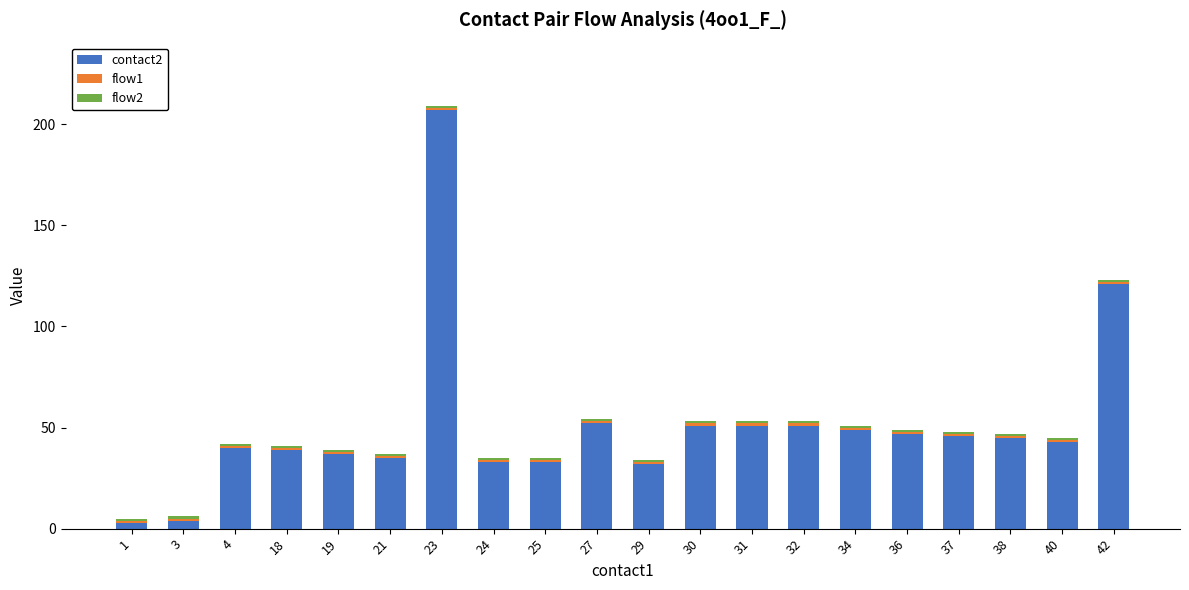

At which category is the sum across all series the highest?

23